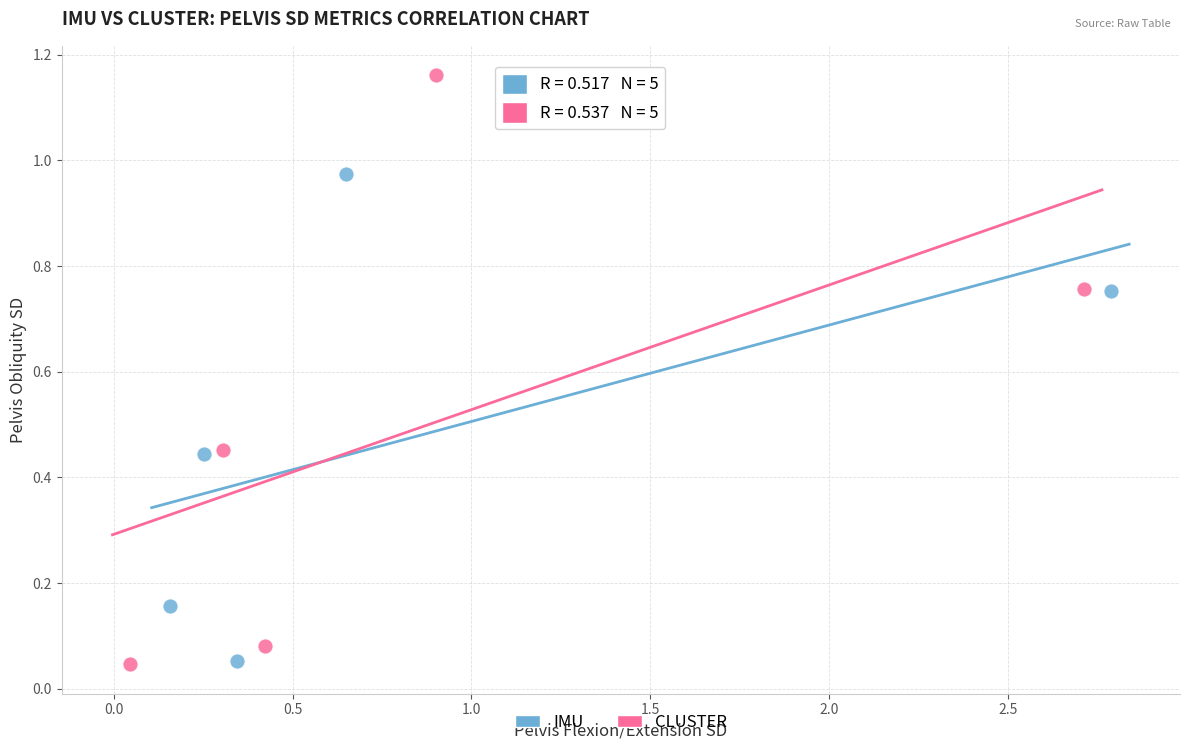

Which series has the widest spread of Y values?

CLUSTER